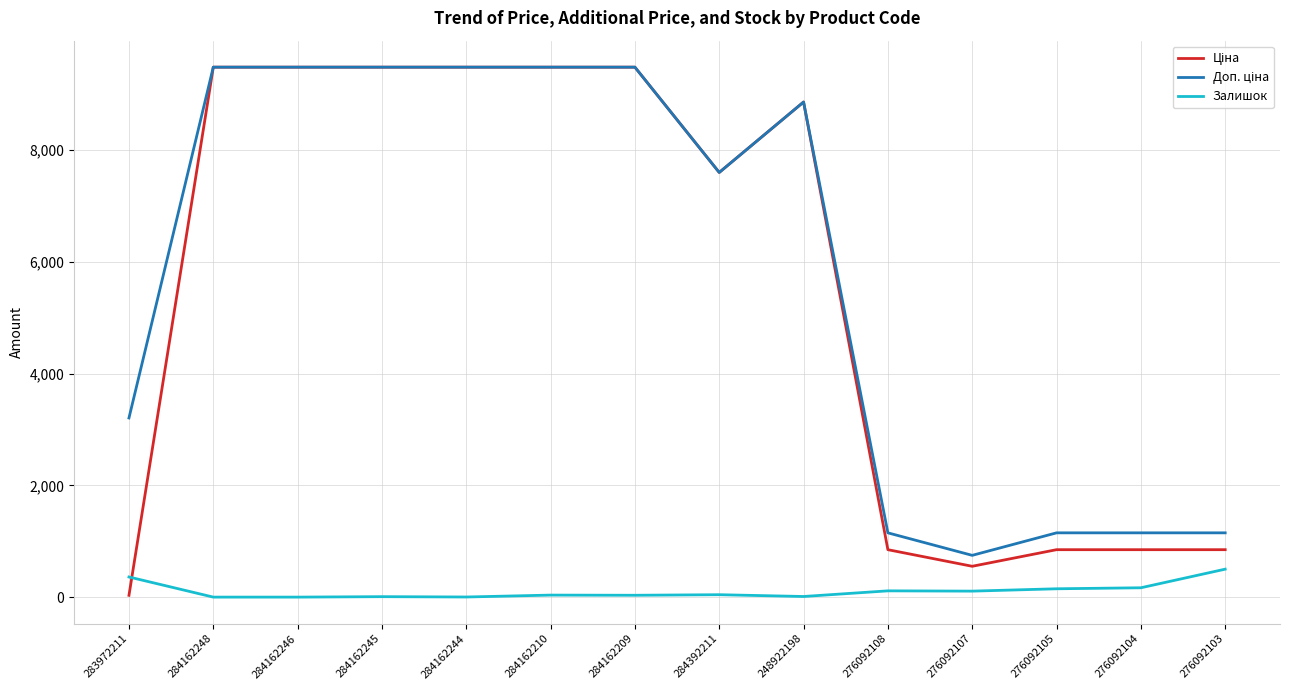

Does the chart have visible grid lines?

Yes